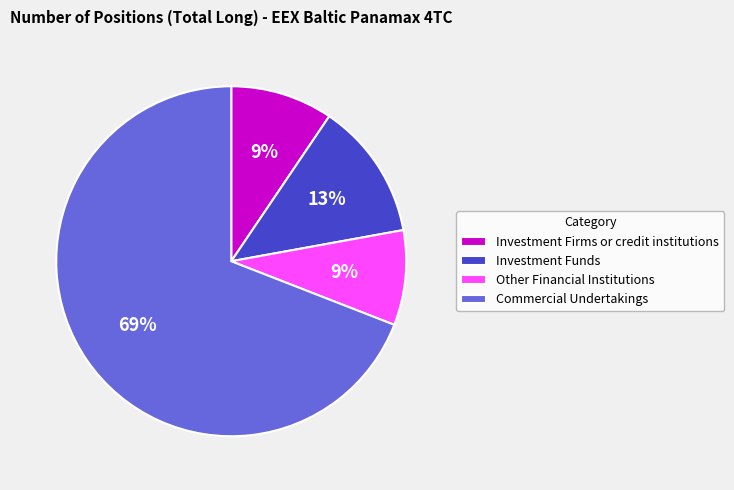

What is the ratio of the value at Other Financial Institutions to the value at Investment Funds?

0.7